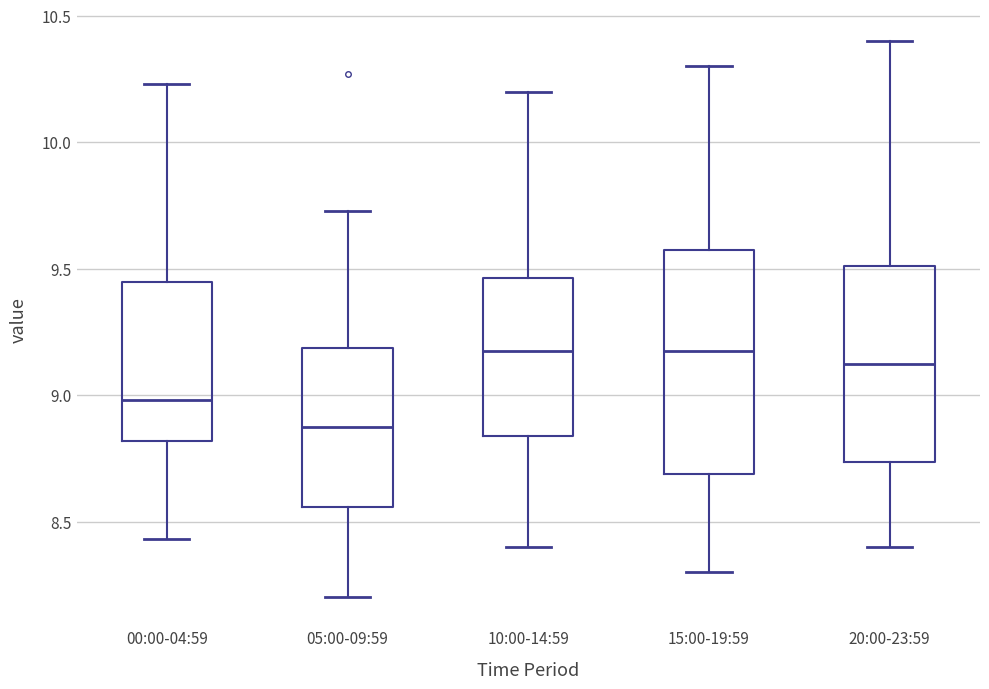

Reading left to right, transcribe this box plot: for each box, give where its median line is, the range the box spans, and where its two whiskers end, as read against the y-axis. The values are not printed on the chart, so give them approximately, as read against the axis.

00:00-04:59: median 9.00, box 8.80 to 9.45, whiskers 8.45 to 10.25
05:00-09:59: median 8.90, box 8.55 to 9.20, whiskers 8.20 to 9.75
10:00-14:59: median 9.20, box 8.85 to 9.45, whiskers 8.40 to 10.20
15:00-19:59: median 9.20, box 8.70 to 9.60, whiskers 8.30 to 10.30
20:00-23:59: median 9.15, box 8.75 to 9.50, whiskers 8.40 to 10.40